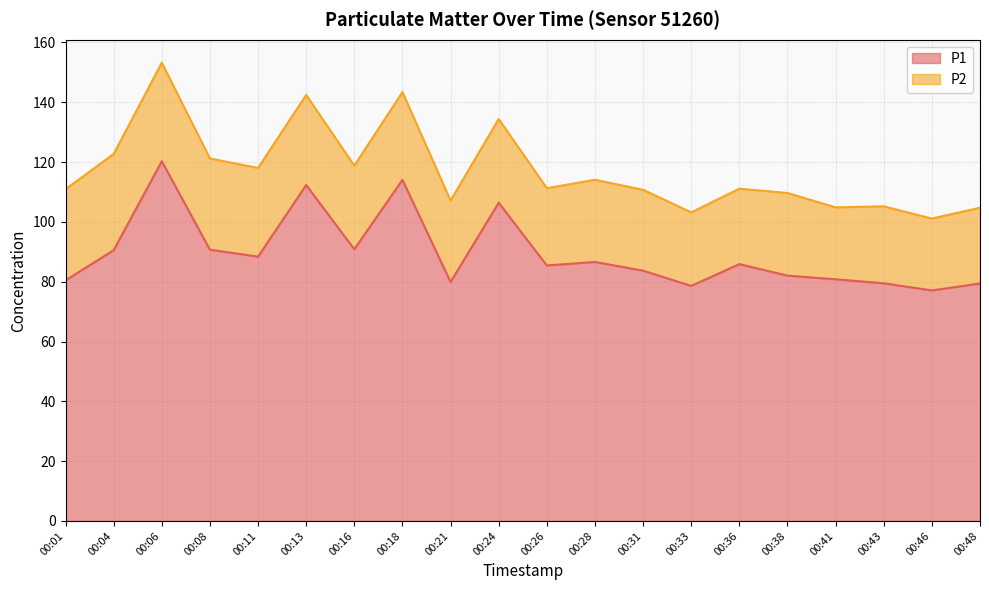

What is the minimum value shown in the chart?

77.1